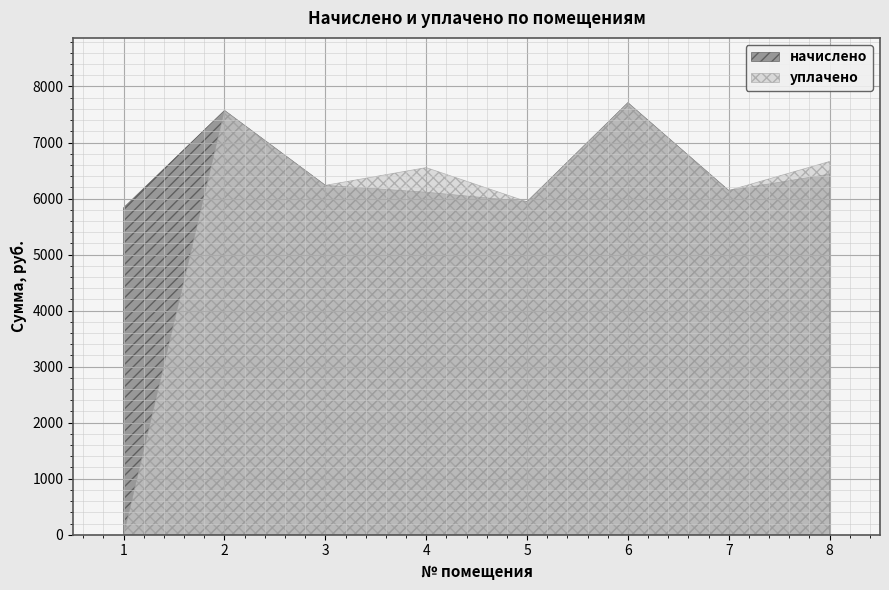

At which category does начислено reach its first local valley?

5